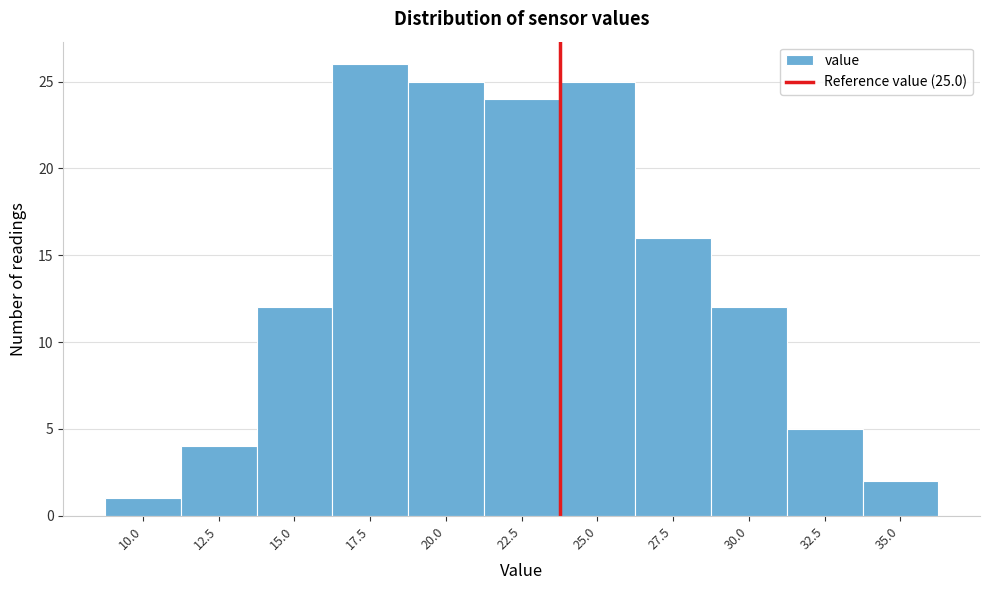

Reading left to right, what are all the values shown in this chart?

10.0=1	12.5=4	15.0=12	17.5=26	20.0=25	22.5=24	25.0=25	27.5=16	30.0=12	32.5=5	35.0=2